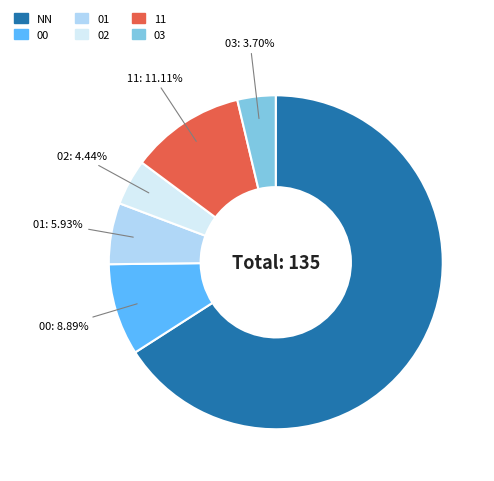

To the nearest percent, what is the combined percentage of 03 and 00?

13%